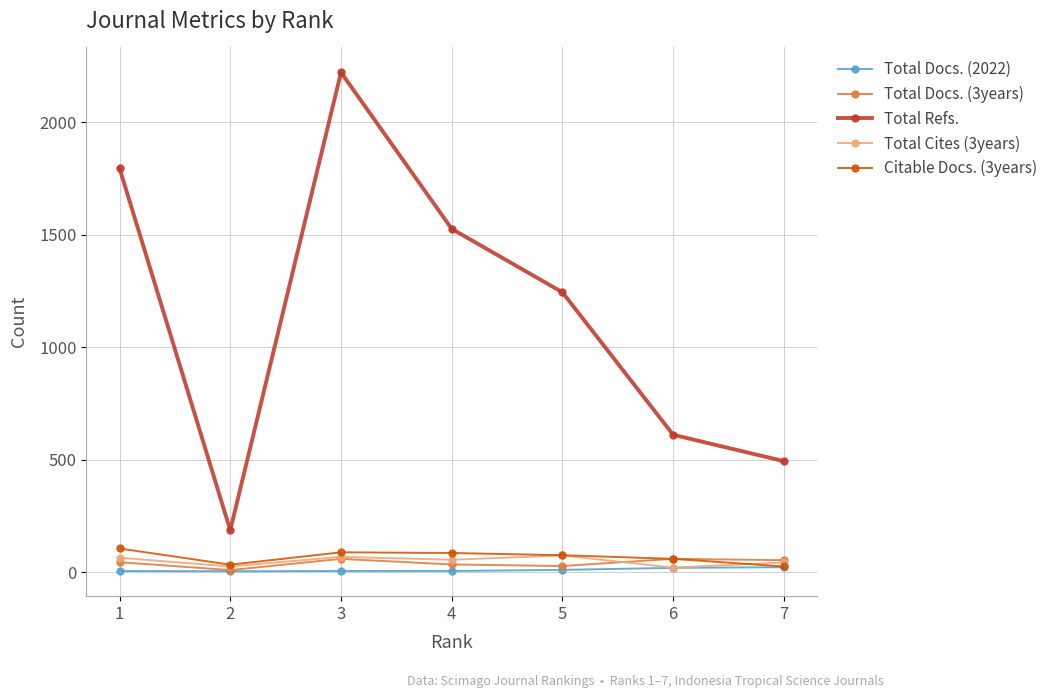

In Total Refs., how many points are lower than both neighbors (excluding endpoints)?

1